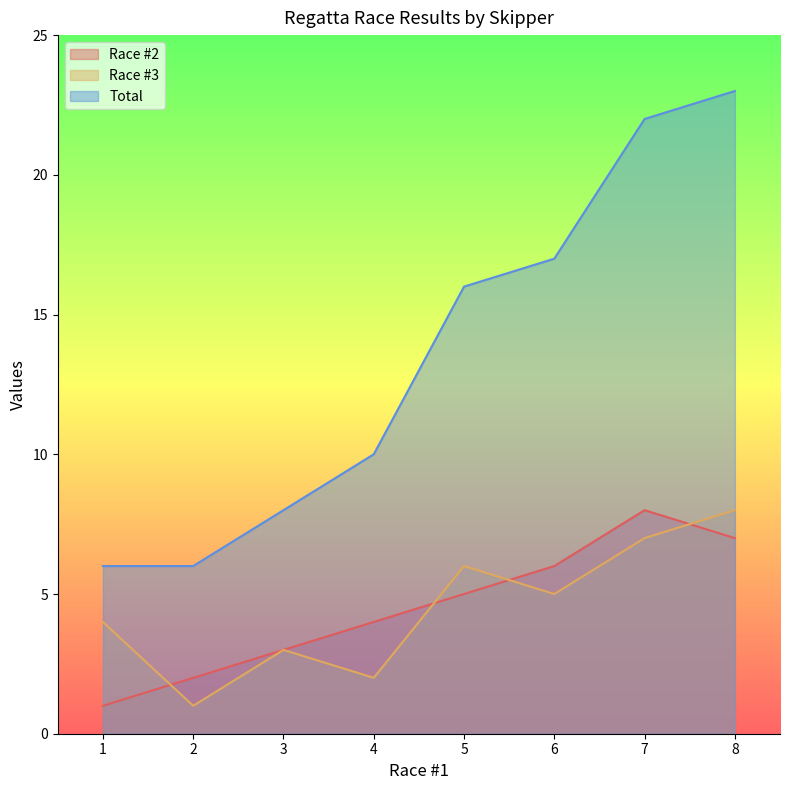

How many series are shown in this chart?

3